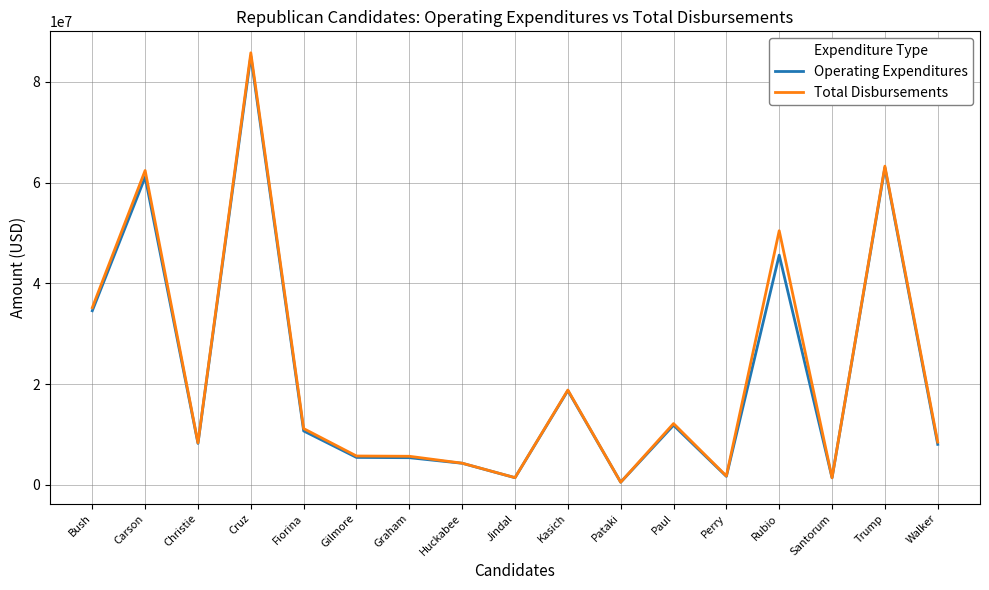

Which category has the highest value across all series?

Cruz